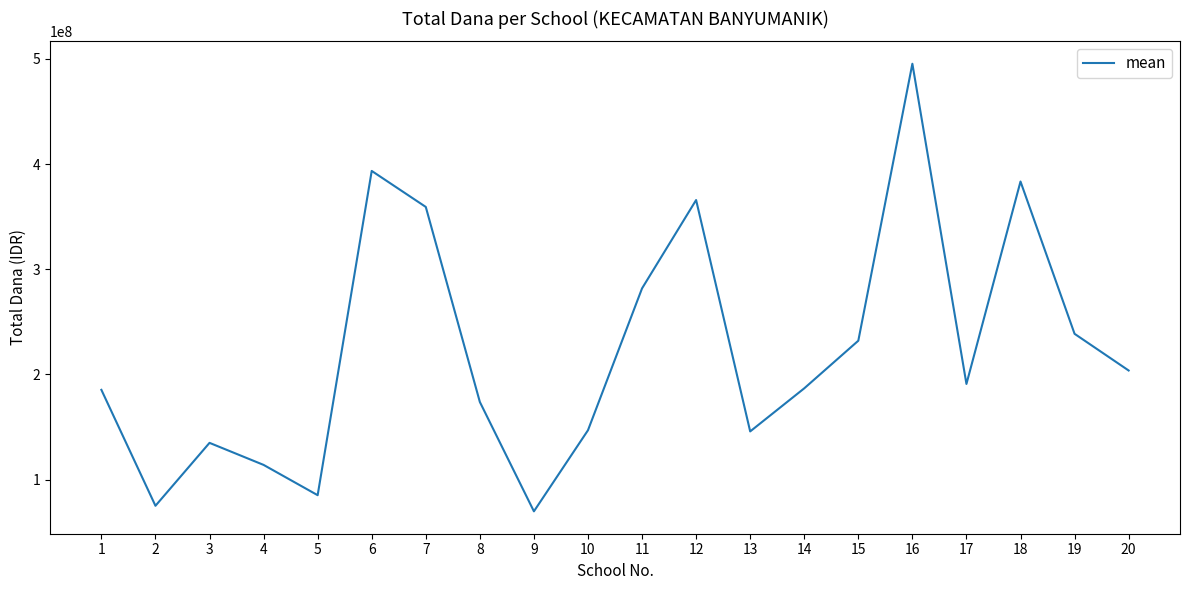

Is it true that the value at 5 is 85120000?

True